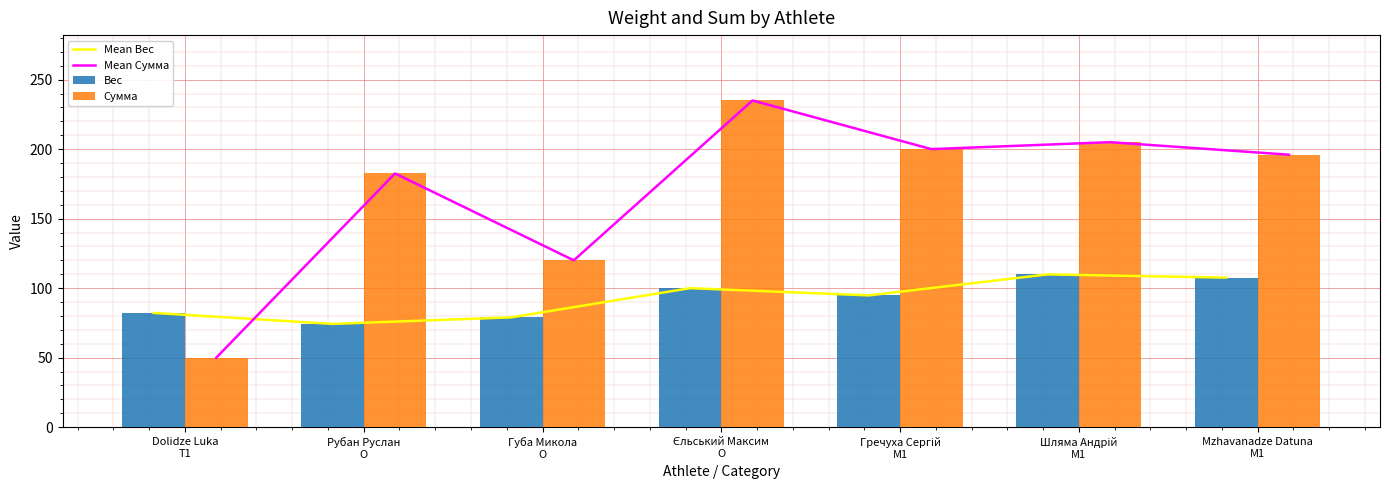

What is the spread (max minus min) of values at Єльський Максим
O?

135.0